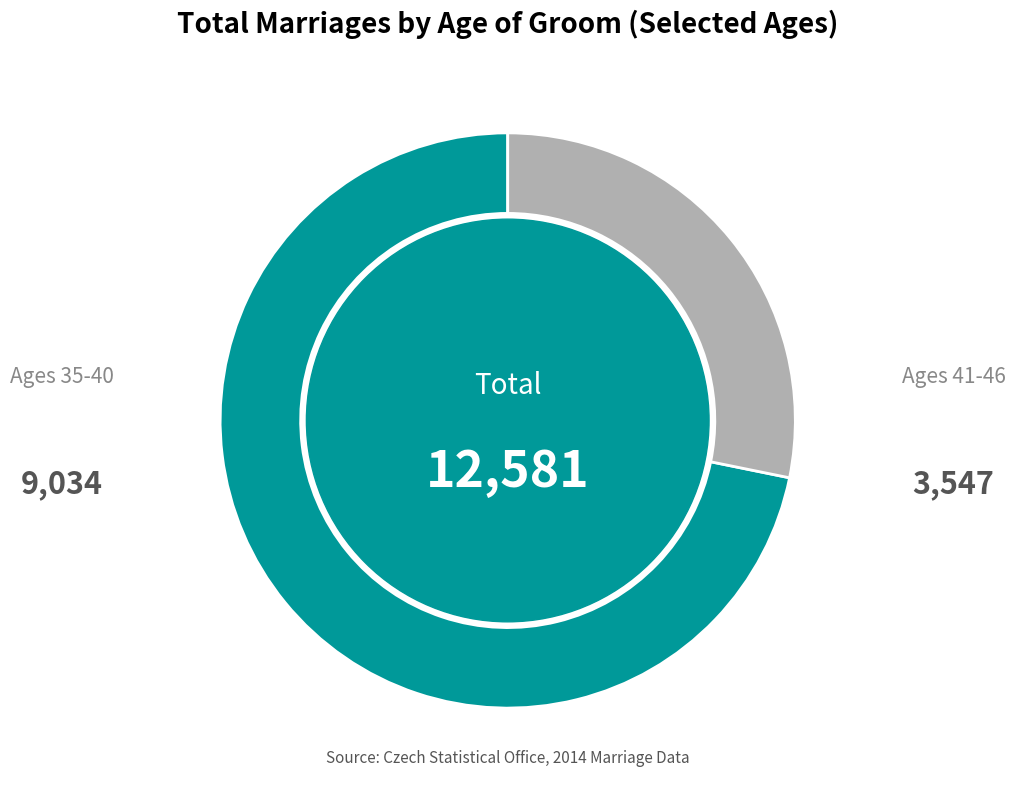

Is there any slice that represents more than half of the pie?

Yes